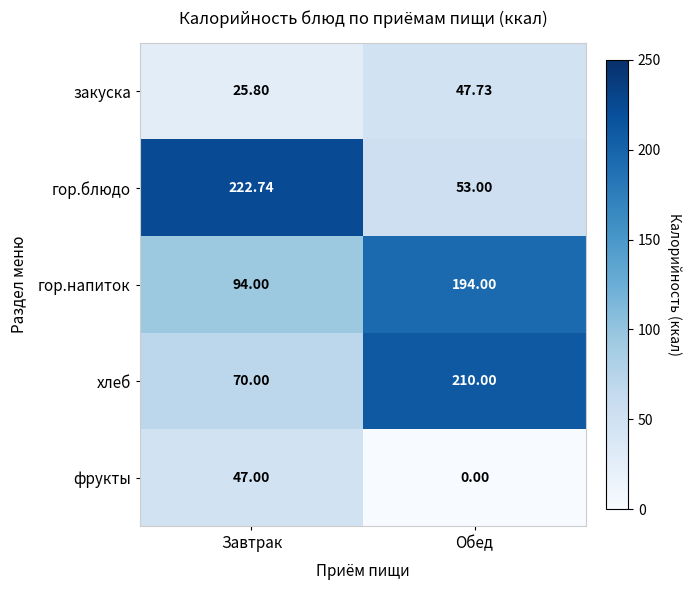

Which series has the widest spread of values?

гор.блюдо